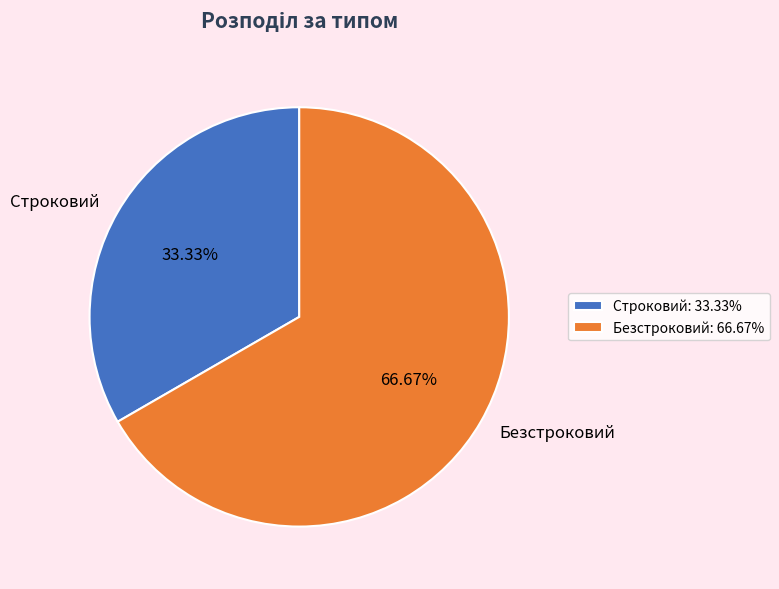

What percentage is NOT represented by Строковий?

66.7%